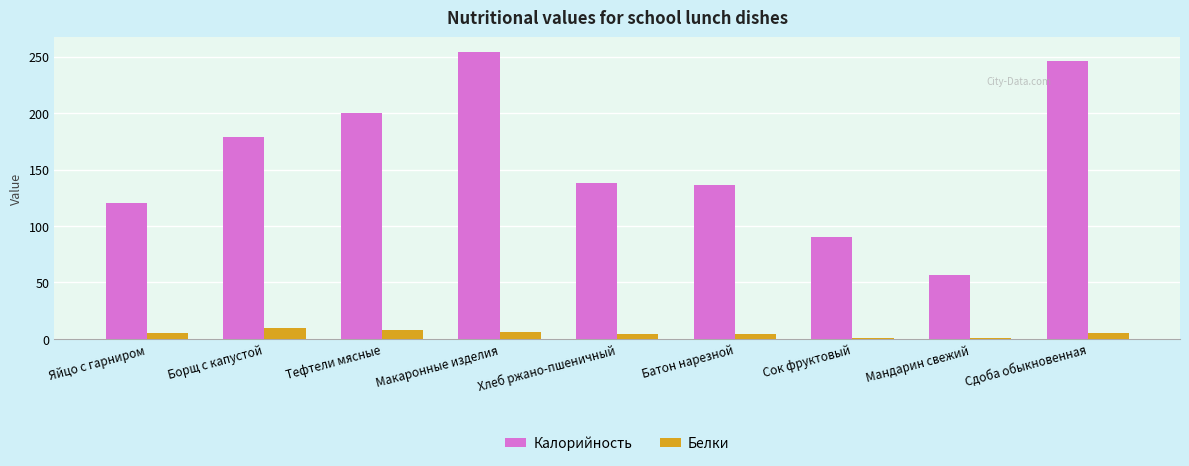

What is the sum of all Калорийность values?

1420.6